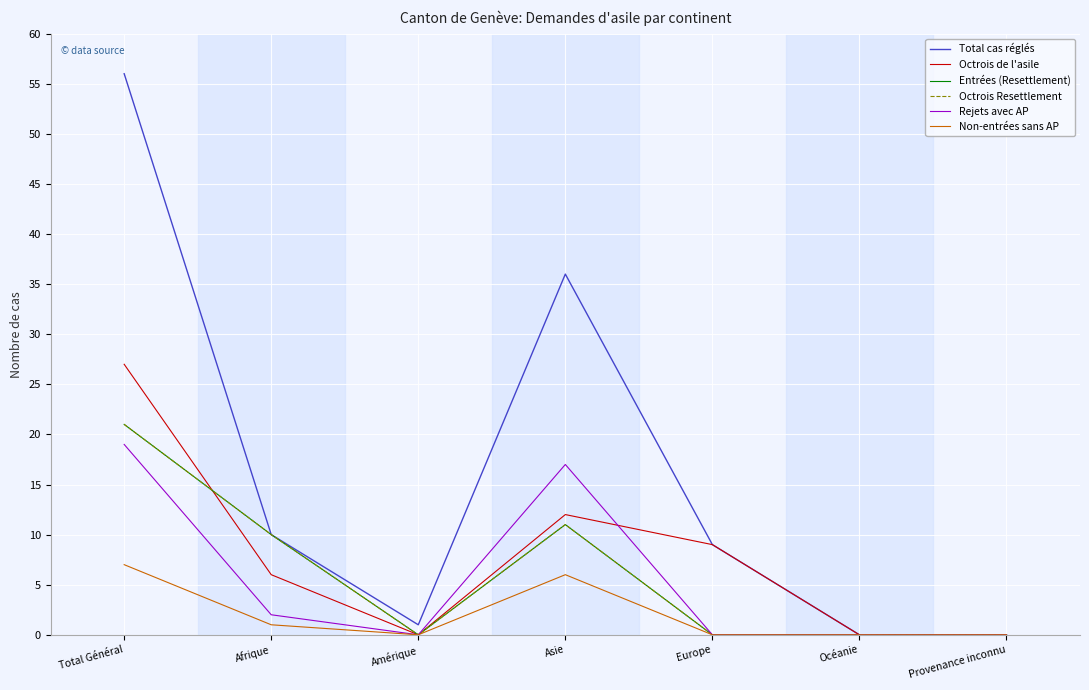

The value of Total cas réglés at Total Général is 56. True or false?

True